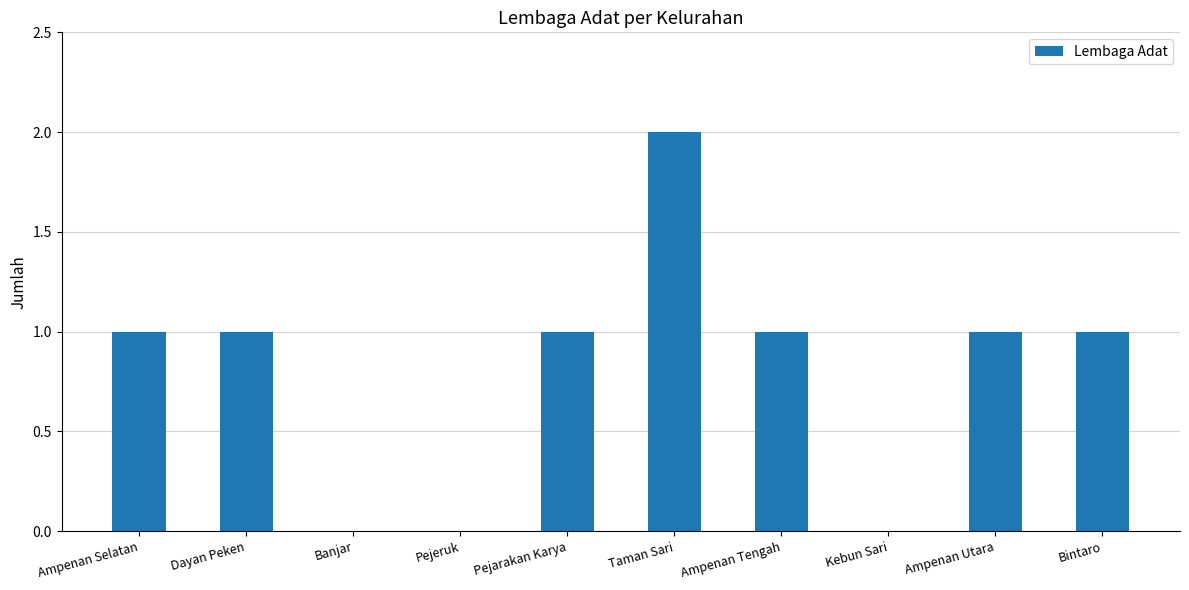

What is the change in value from Ampenan Selatan to Taman Sari?

+1